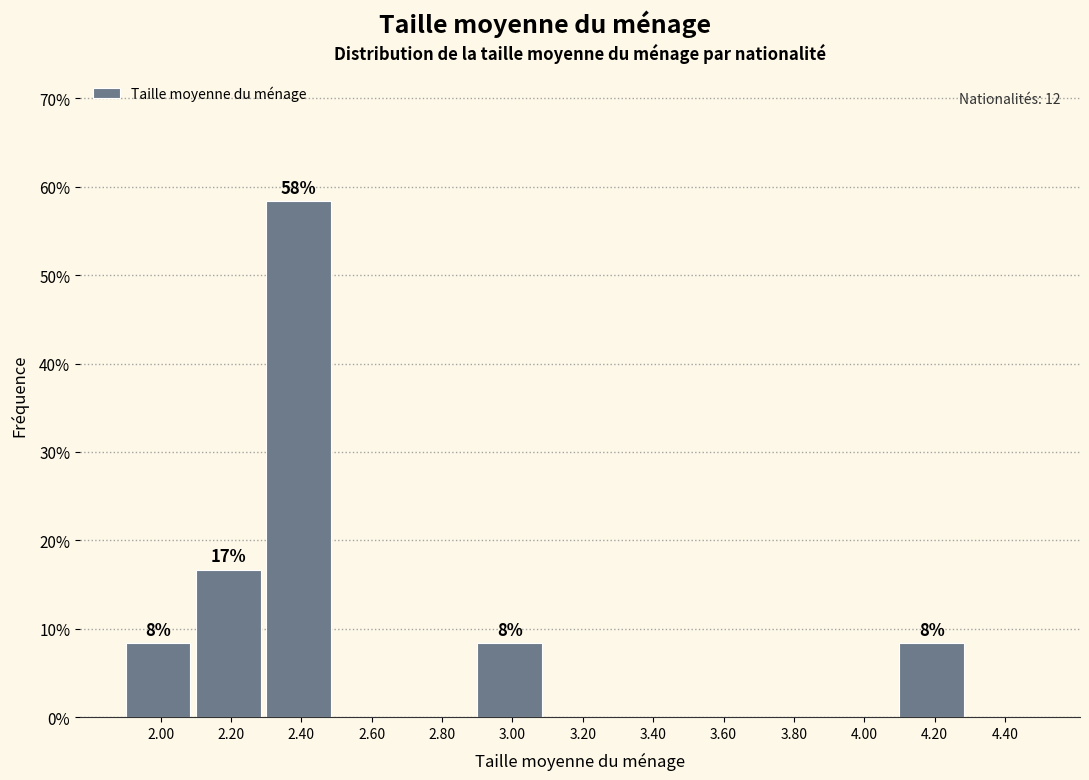

Over which range of the x-axis is the bar tallest?

2.3 to 2.5